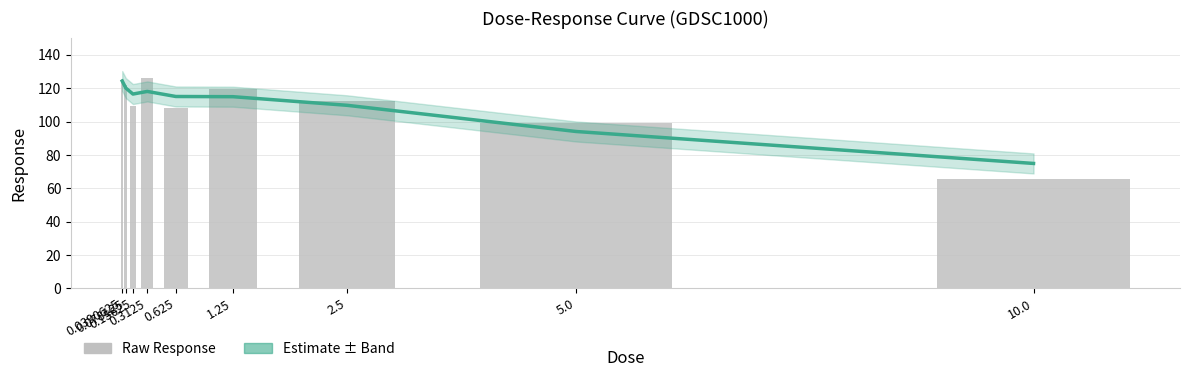

What is the sum of the GDSC1000 Raw values at 1.25 and 10.0?

184.8